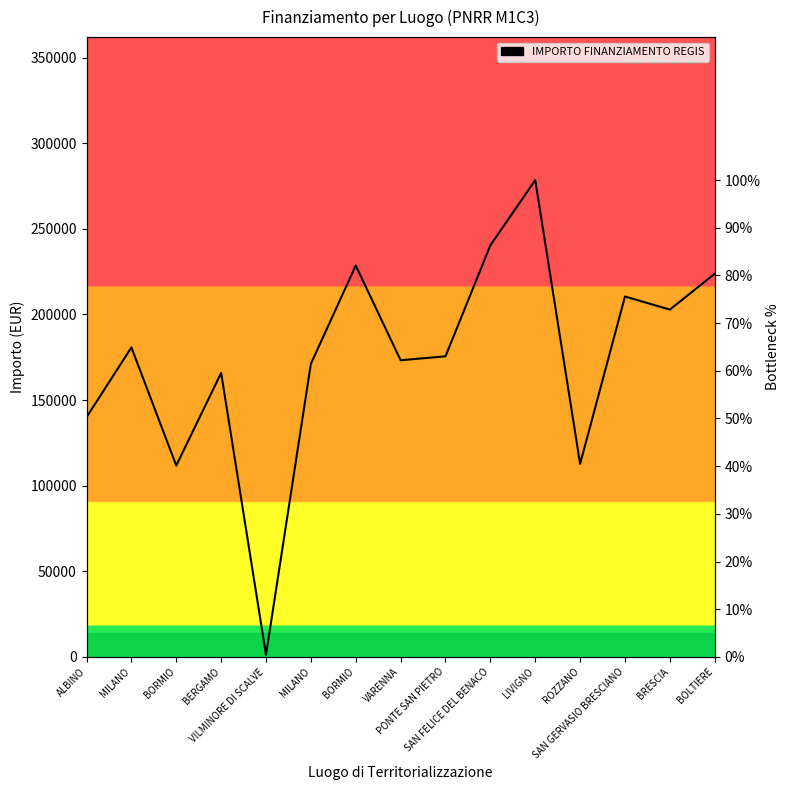

What is the label of the 8th point from the left?

VARENNA